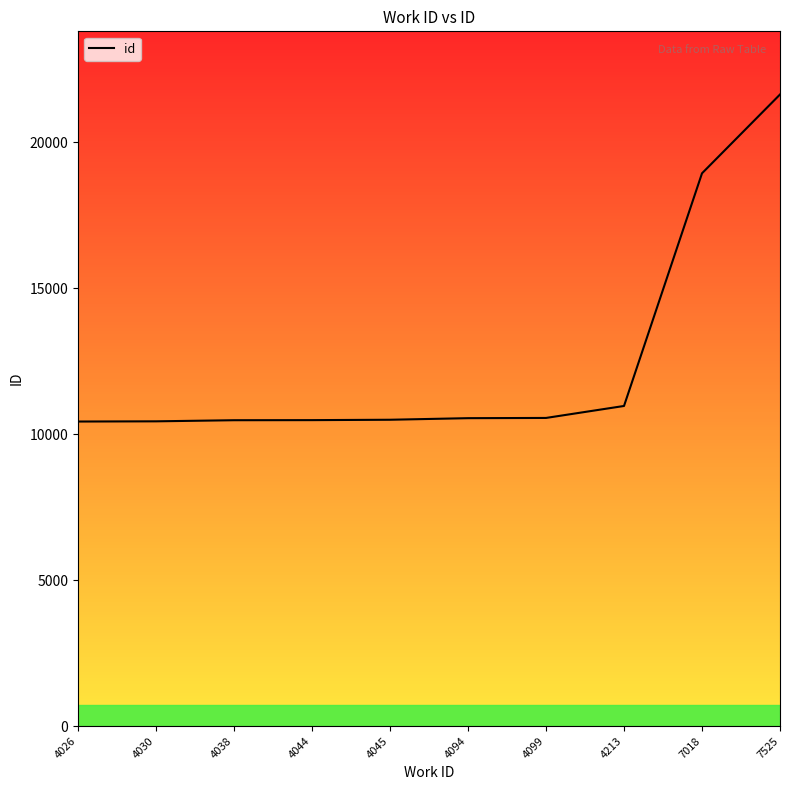

Reading left to right, extract all data points from this chart.

10429	10436	10474	10477	10490	10544	10552	10962	18930	21629